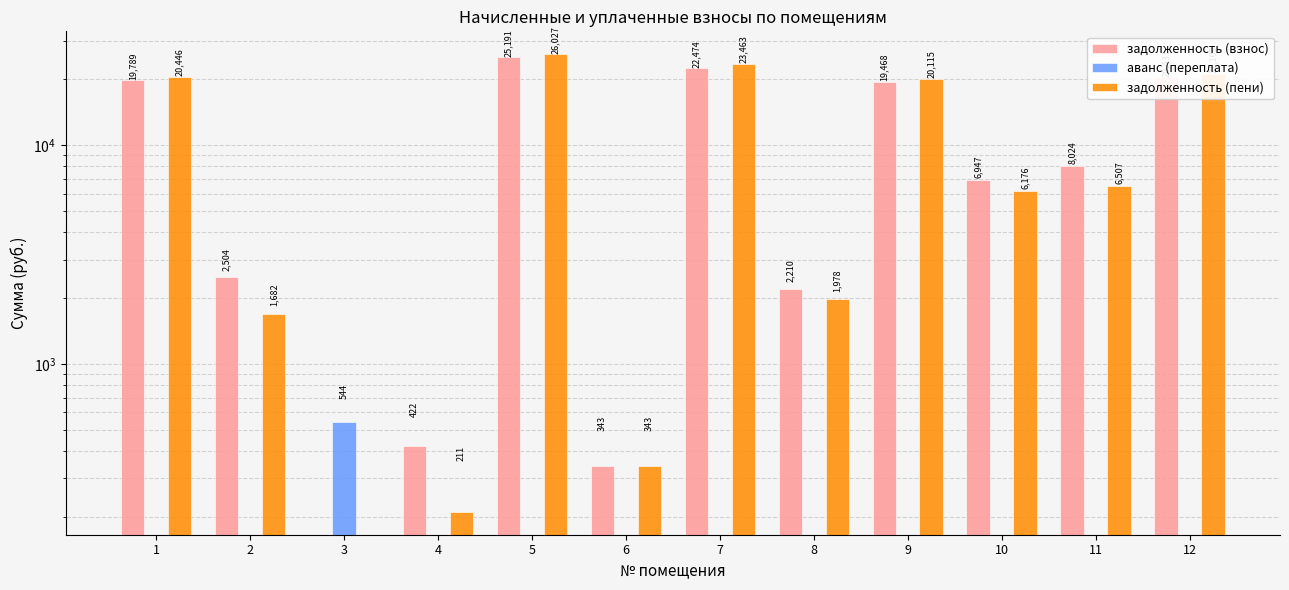

Is the value of задолженность (взнос) at 10 greater than the value of аванс (переплата) at 2?

Yes